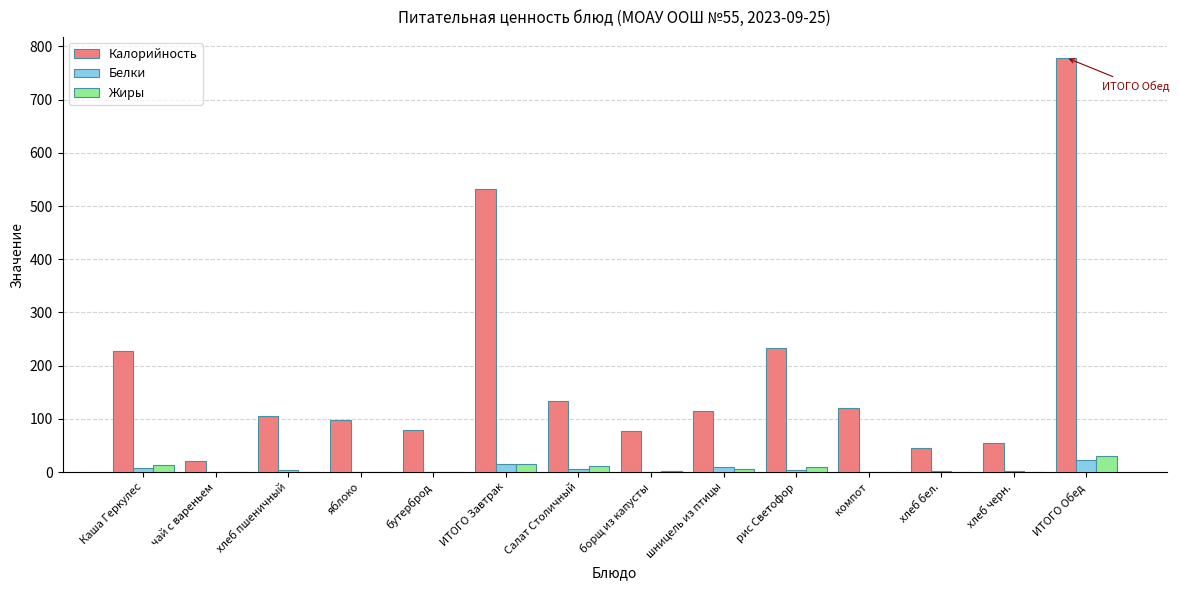

At which category does the chart reach its peak across all series?

ИТОГО Обед